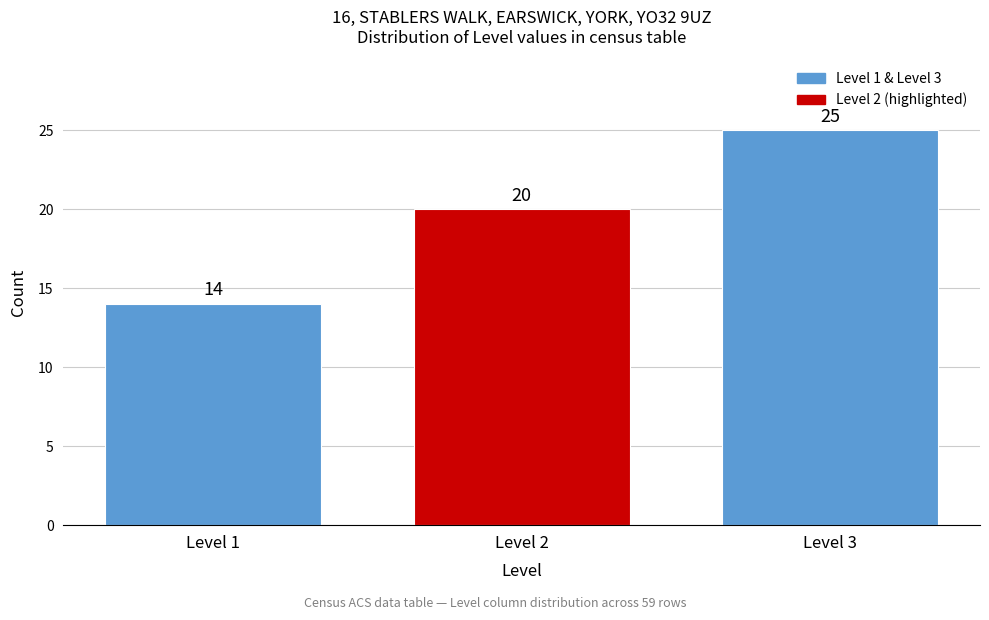

Reading left to right, extract all data points from this chart.

Level 1=14	Level 2=20	Level 3=25